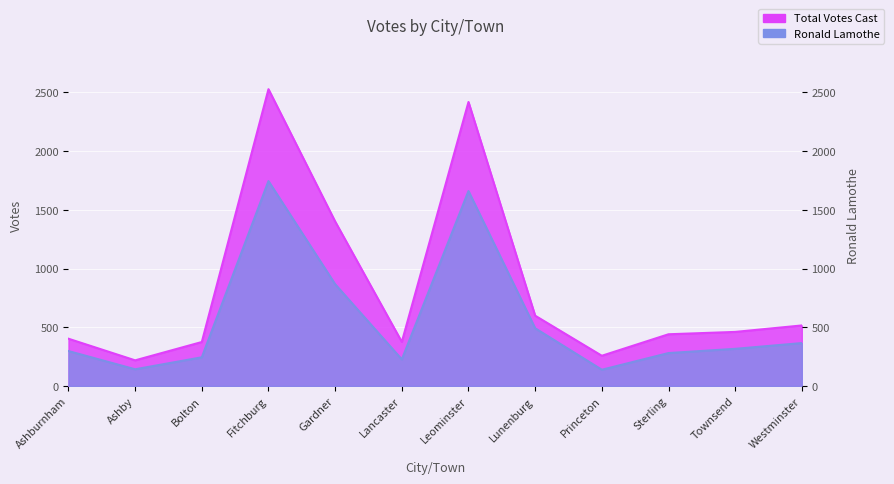

What is the sum of all Total Votes Cast values?

9994